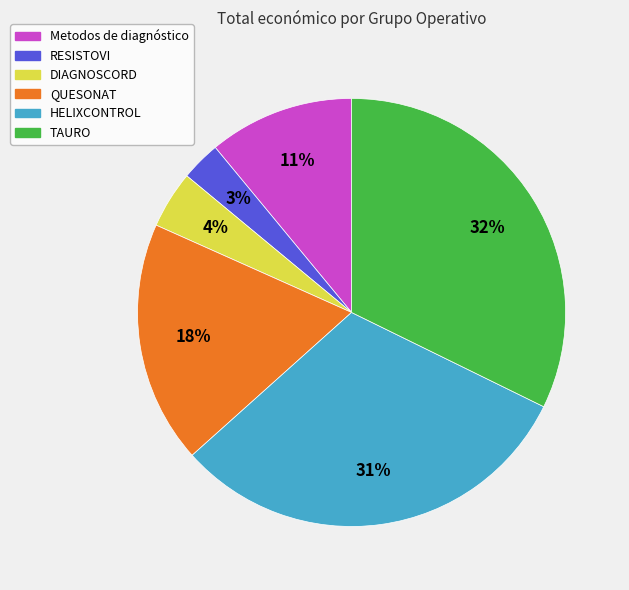

Combined, do HELIXCONTROL and Metodos de diagnóstico account for over 50%?

No